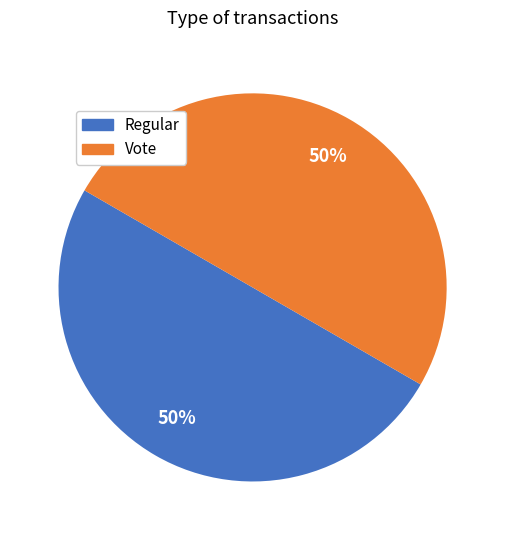

To the nearest percent, what portion does Regular represent?

50%